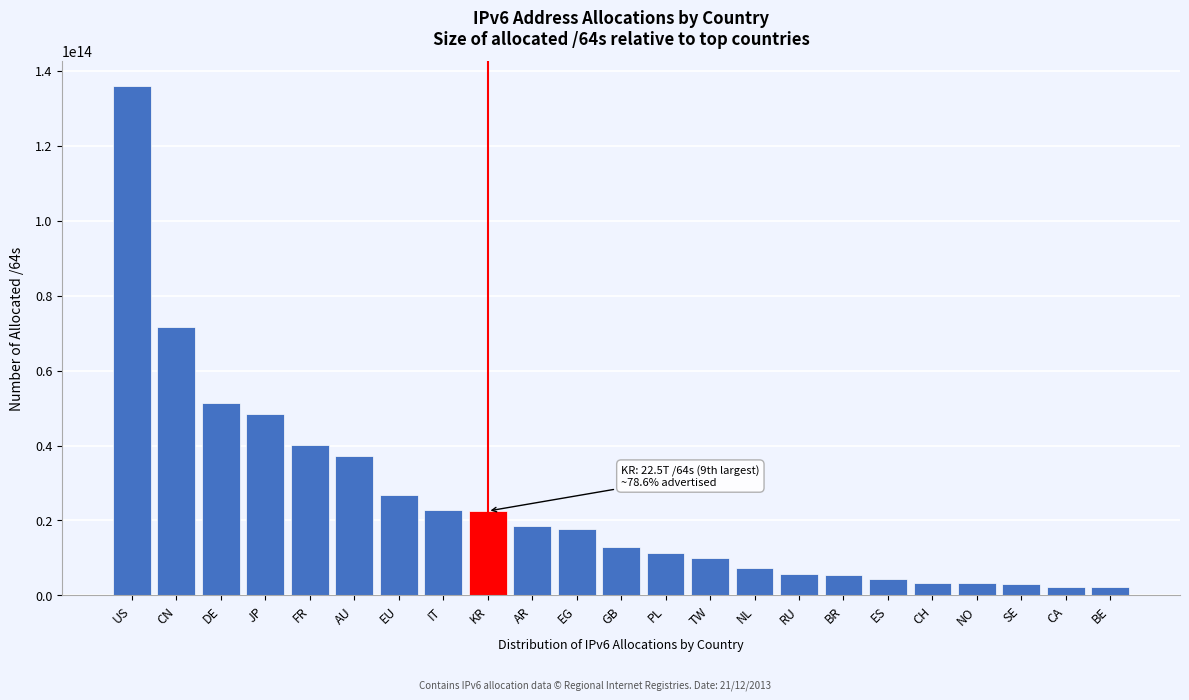

Which has a higher value, TW or CA?

TW